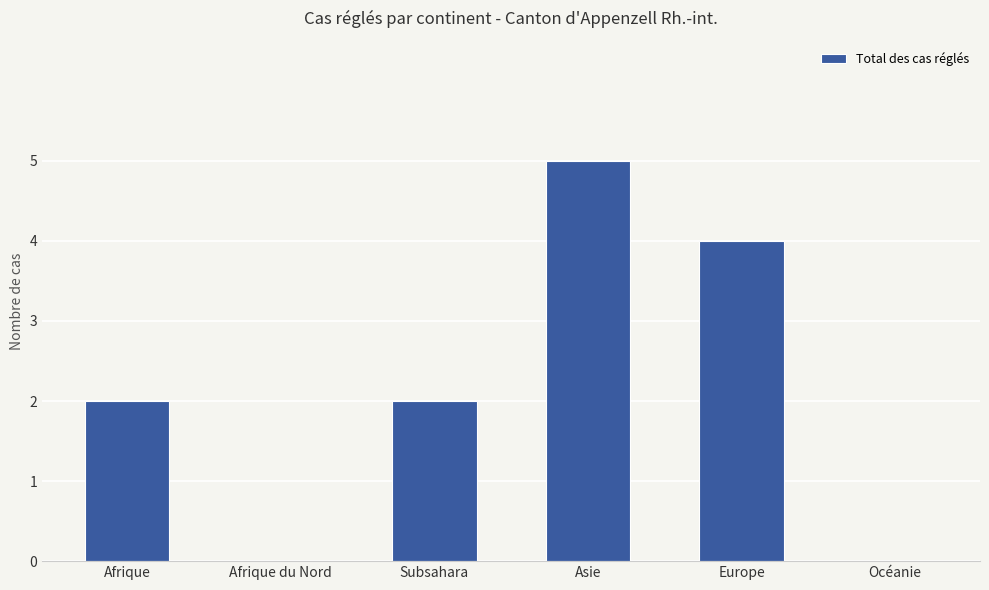

True or false: the data shows 4 at Europe.

True